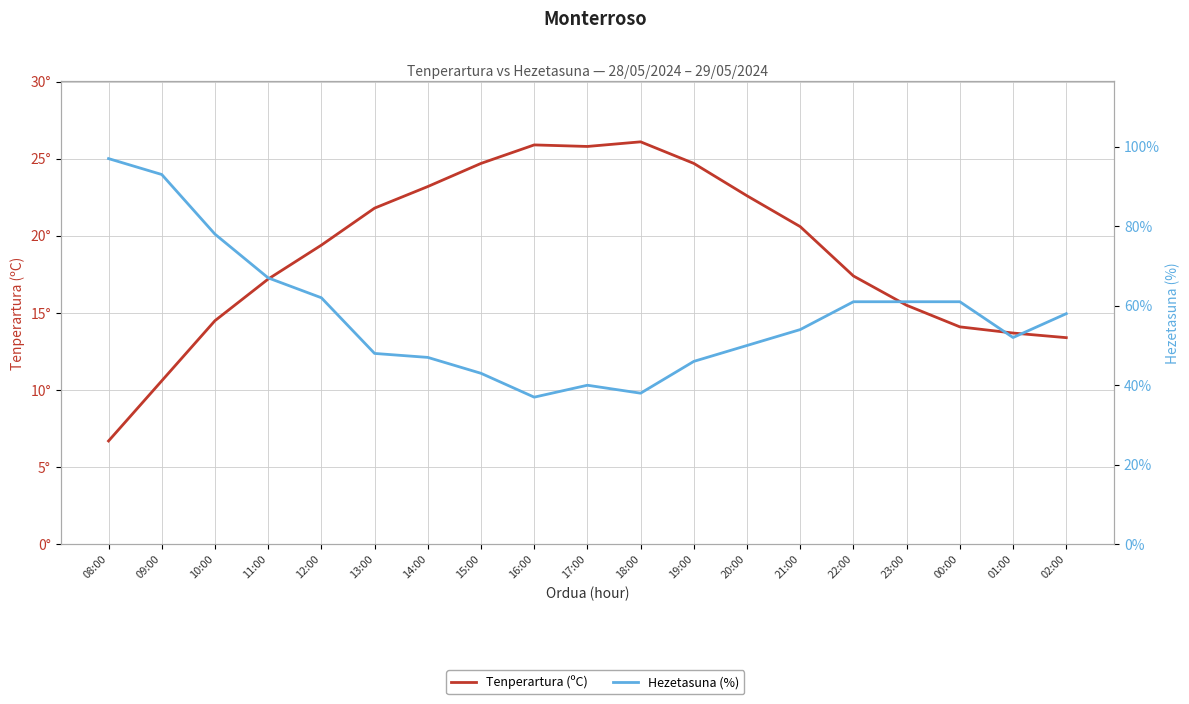

Between 19:00 and 16:00, which is larger?

16:00